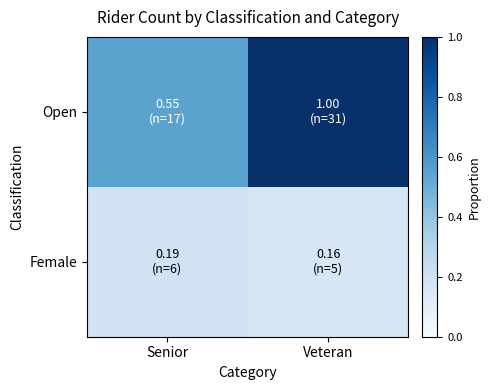

Reading left to right, transcribe all the data shown in this chart.

Open: Senior=0.5	Veteran=1.0
Female: Senior=0.2	Veteran=0.2